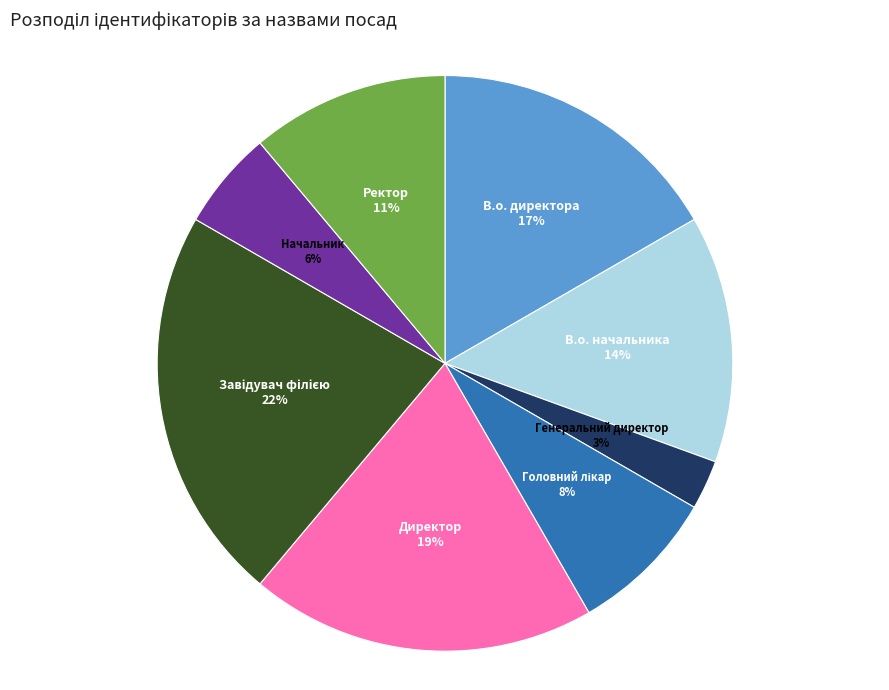

Is there any slice that represents more than half of the pie?

No